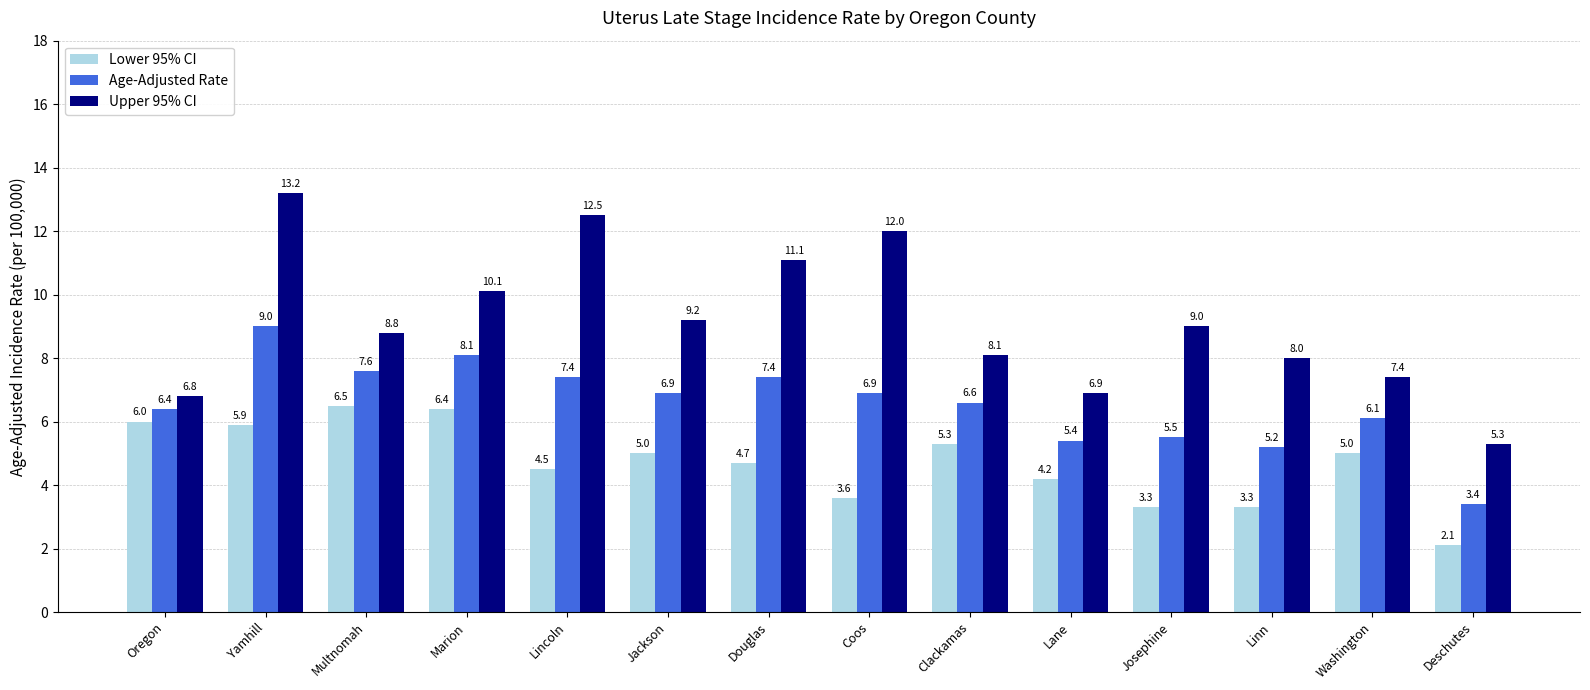

What position from the left is Multnomah?

3